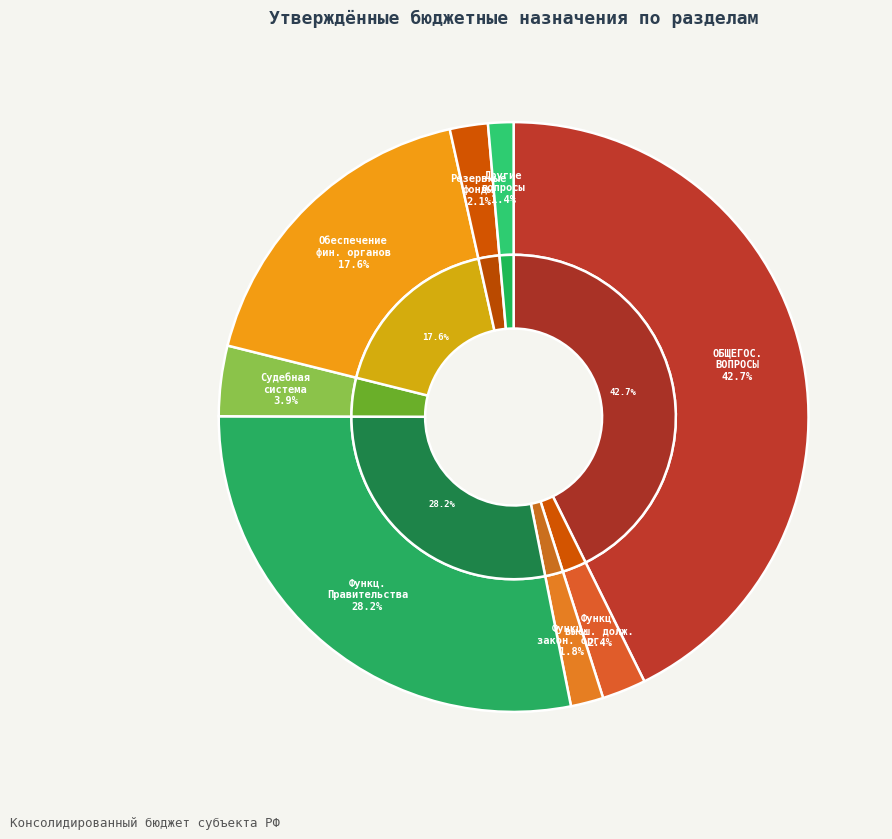

Does ОБЩЕГОСУДАРСТВЕННЫЕ ВОПРОСЫ account for over 50% of the chart?

No